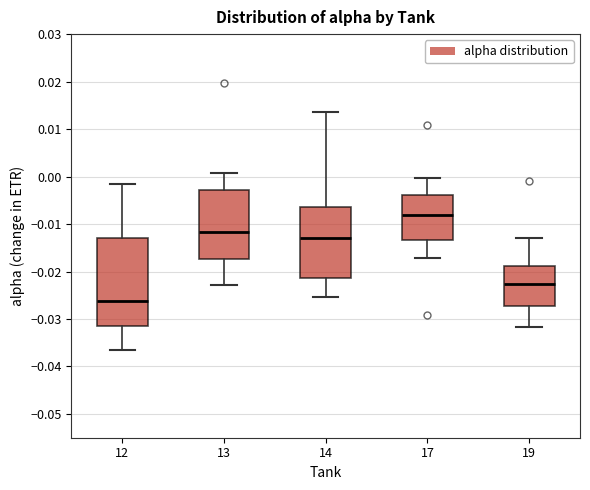

Reading left to right, transcribe this box plot: for each box, give where its median line is, the range the box spans, and where its two whiskers end, as read against the y-axis. The values are not printed on the chart, so give them approximately, as read against the axis.

12: median -0.026, box -0.031 to -0.013, whiskers -0.037 to -0.002
13: median -0.012, box -0.017 to -0.003, whiskers -0.023 to 0.001
14: median -0.013, box -0.021 to -0.006, whiskers -0.025 to 0.014
17: median -0.008, box -0.013 to -0.004, whiskers -0.017 to 0.000
19: median -0.023, box -0.027 to -0.019, whiskers -0.032 to -0.013